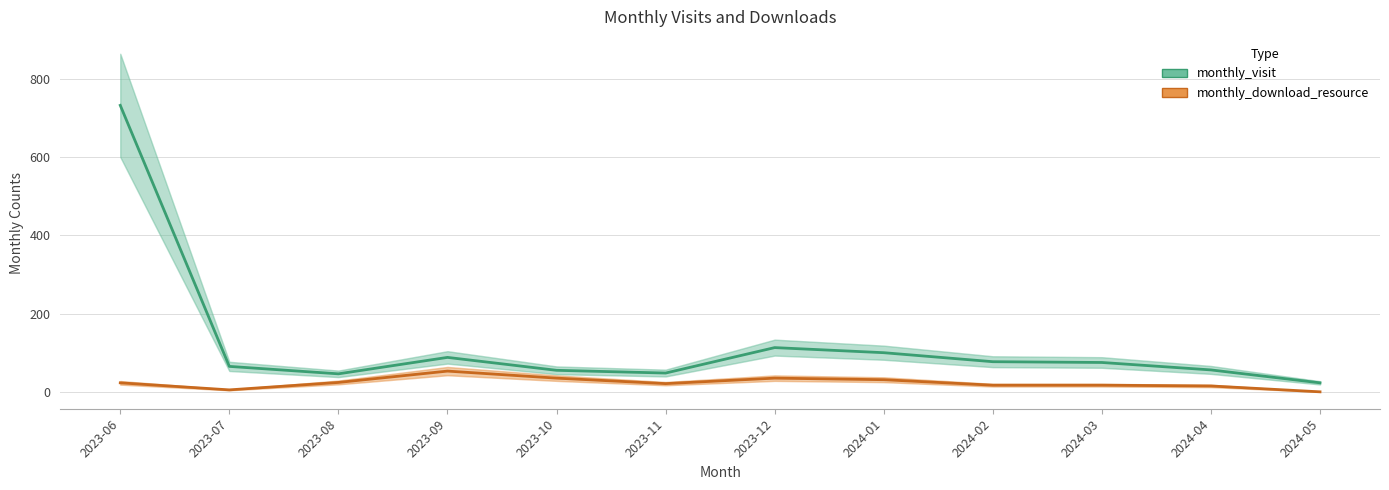

How many interior local valleys does the monthly_download_resource series have?

2